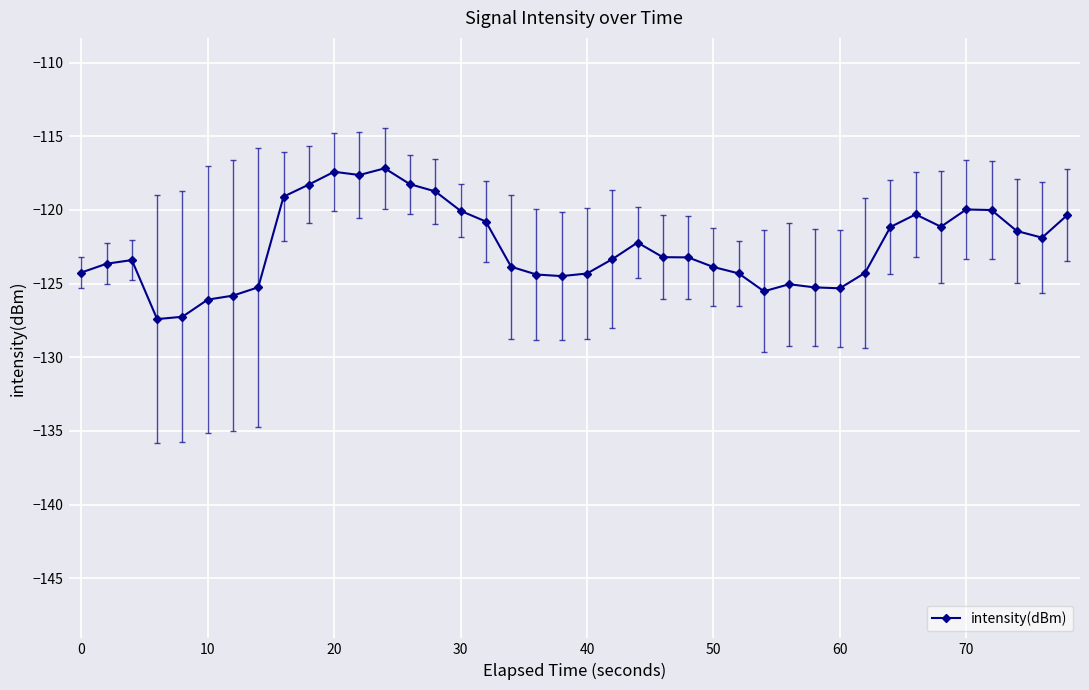

How many lines are shown in the chart?

1